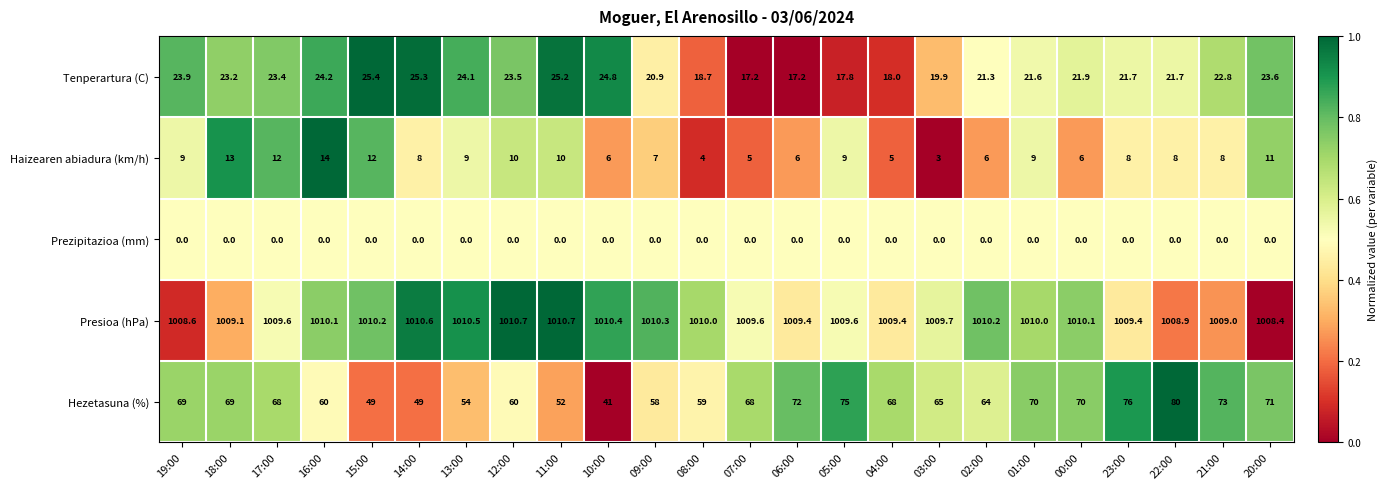

List the series in order of their peak value, highest first.

Presioa (hPa), Hezetasuna (%), Tenperartura (C), Haizearen abiadura (km/h), Prezipitazioa (mm)